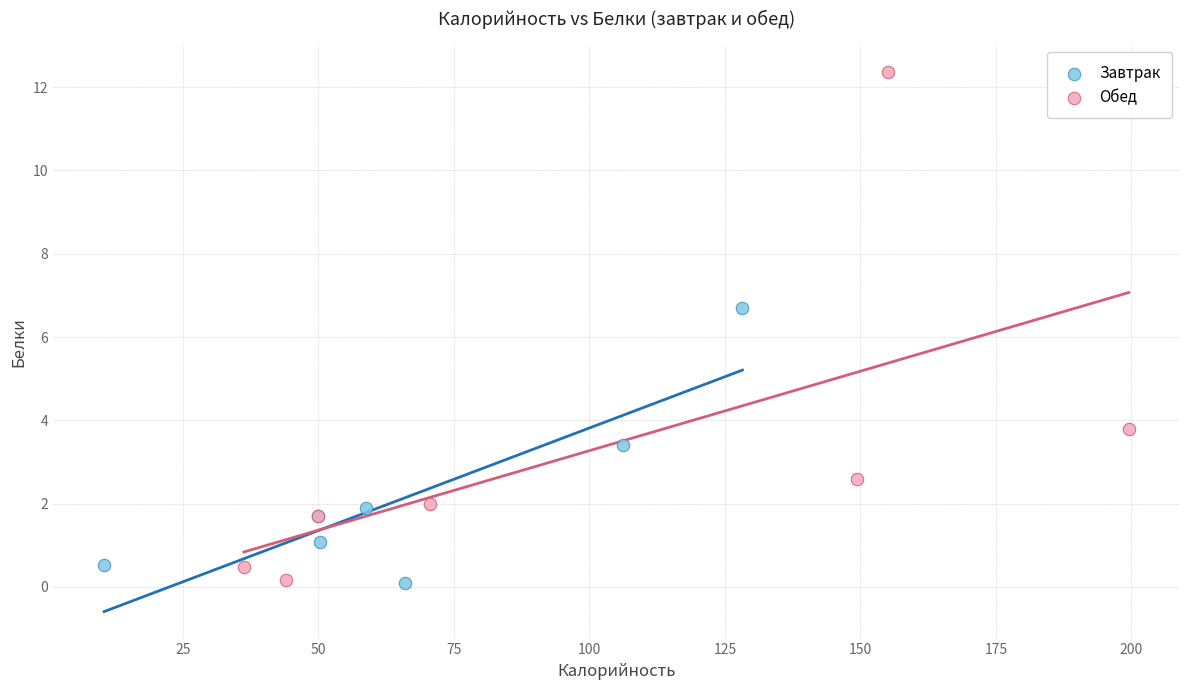

Which series has the largest Y range (max minus min)?

Обед